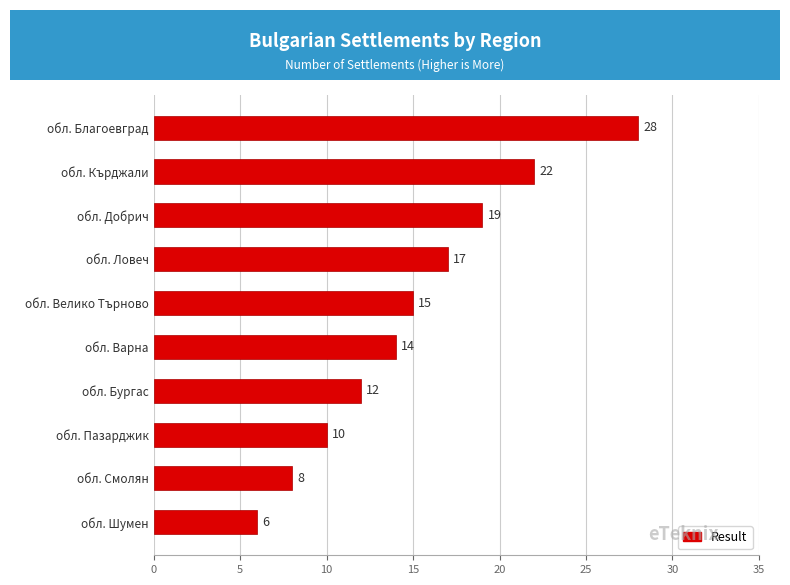

Which has a higher value, обл. Ловеч or обл. Благоевград?

обл. Благоевград